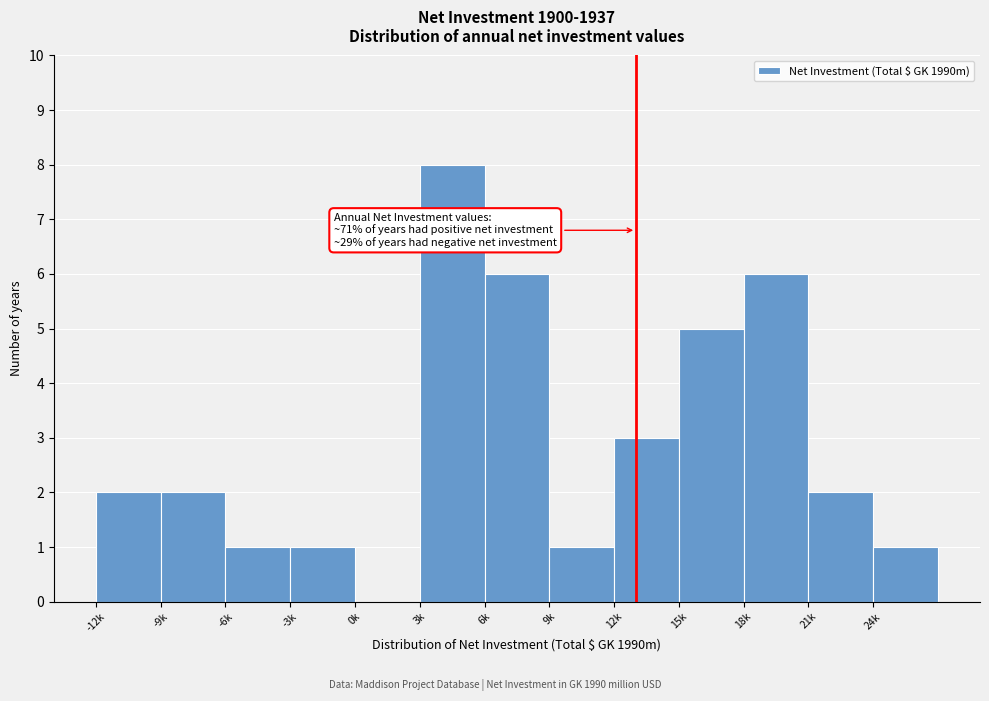

Reading right to left, transcribe all the data shown in this chart.

24k=1	21k=2	18k=6	15k=5	12k=3	9k=1	6k=6	3k=8	0k=0	-3k=1	-6k=1	-9k=2	-12k=2